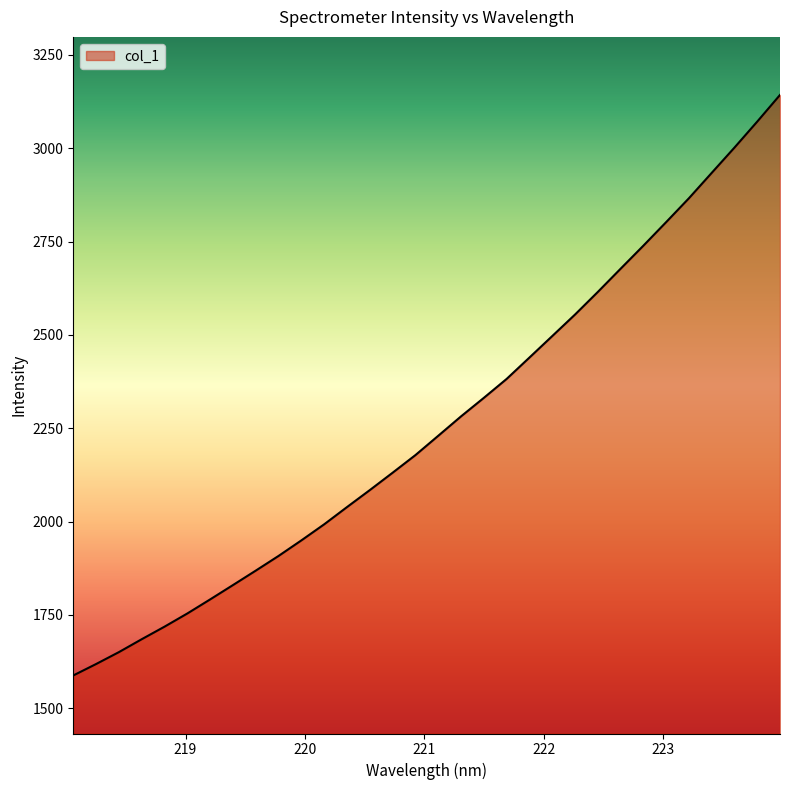

What is the difference between the maximum and minimum values?

1554.7